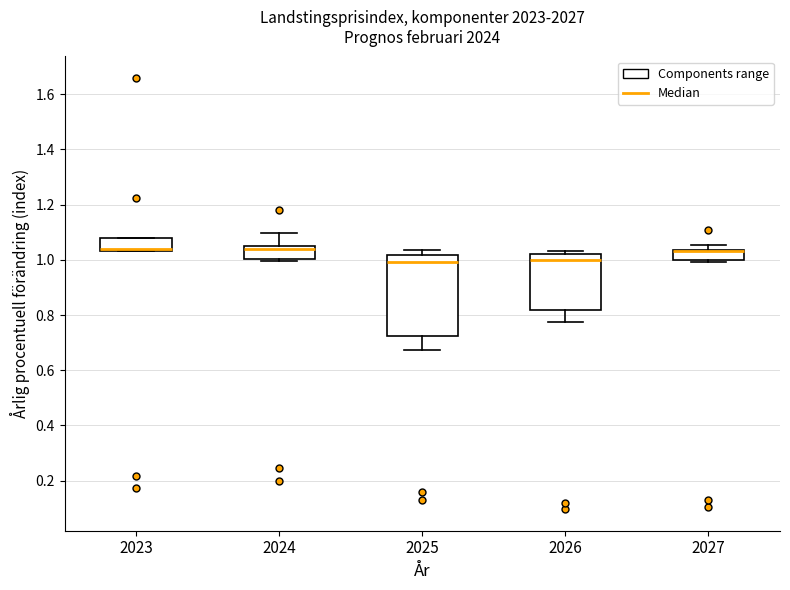

Reading left to right, read every box against the y-axis: the position of its median line, the range the box covers, and the ends of its whiskers. The values are not printed on the chart, so give them approximately, as read against the axis.

2023: median 1.04 (drawn on the box's lower edge), box 1.04 to 1.08, whiskers 1.04 to 1.08
2024: median 1.04 (just below the box's upper edge), box 1.00 to 1.04, whiskers 1.00 (just below the box's lower edge) to 1.10
2025: median 1.00, box 0.72 to 1.02, whiskers 0.68 to 1.04
2026: median 1.00, box 0.82 to 1.02, whiskers 0.78 to 1.04
2027: median 1.04 (drawn on the box's upper edge), box 1.00 to 1.04, whiskers 1.00 (just below the box's lower edge) to 1.06